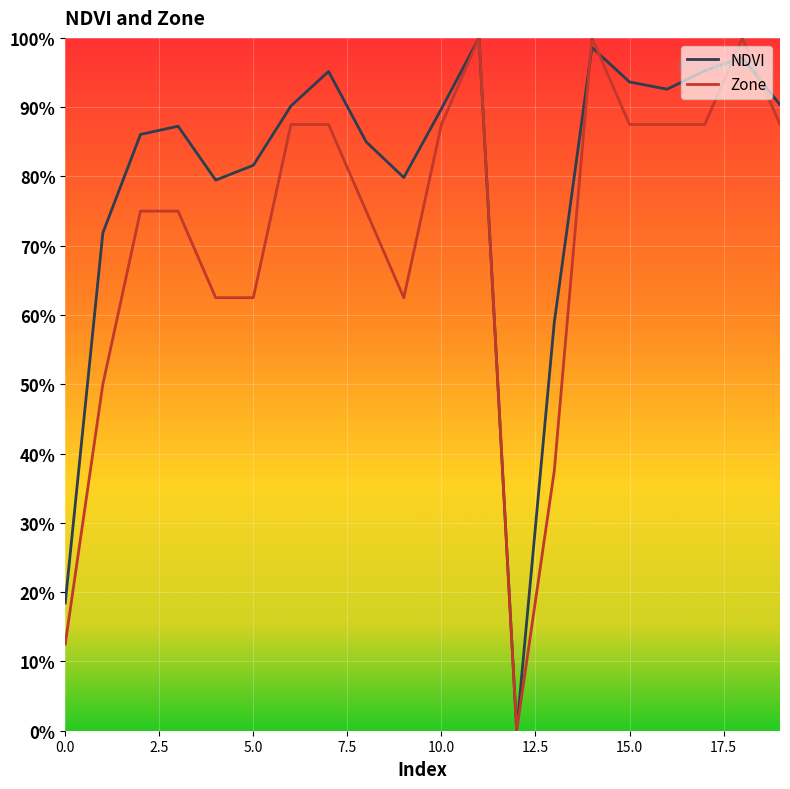

True or false: Zone and NDVI cross at least once.

True